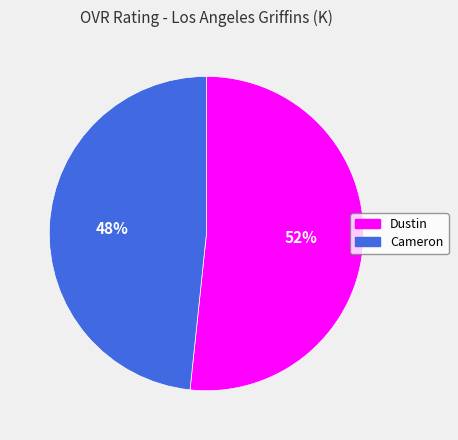

What is the smallest slice in the pie chart?

Cameron